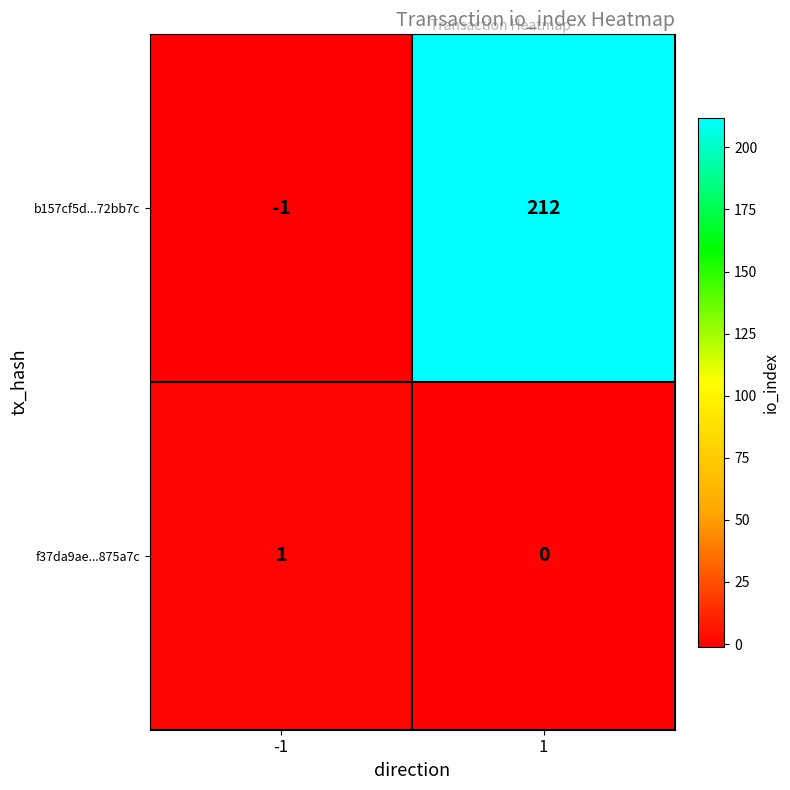

Is it true that b157cf5d...72bb7c equals 92 at 1?

False